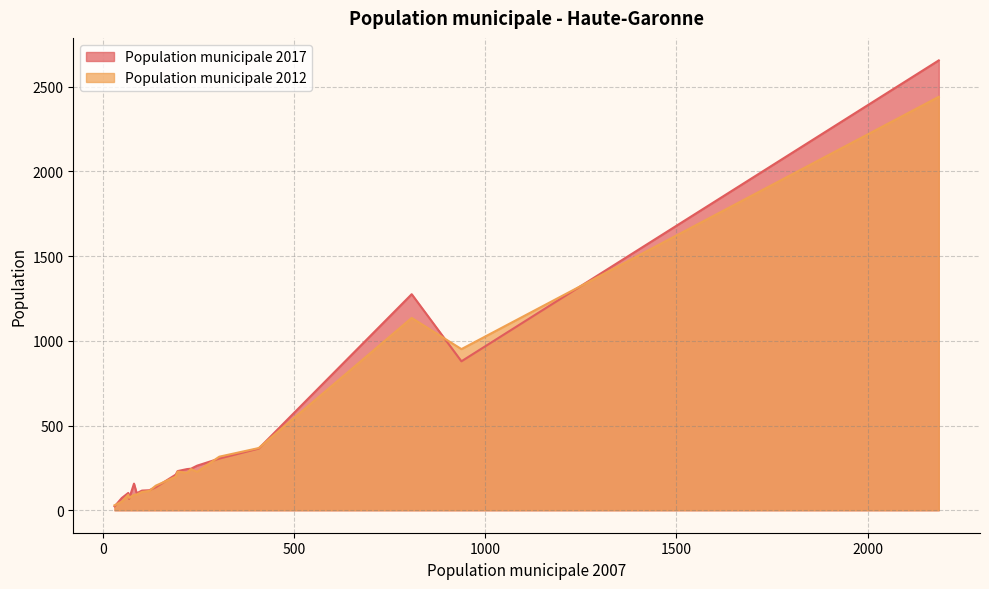

List the series in order of their peak value, lowest first.

Population municipale 2012, Population municipale 2017